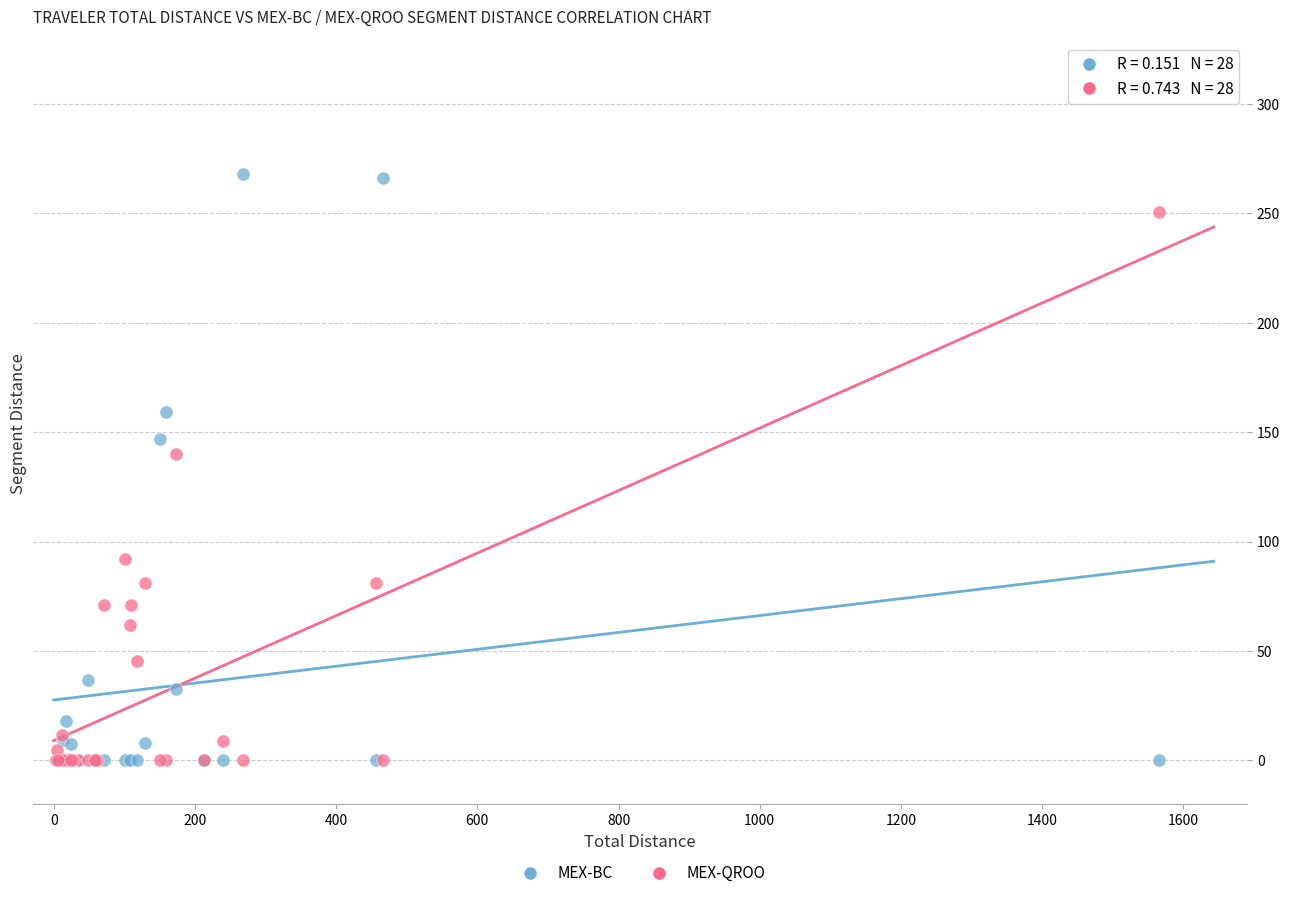

Across all series, what Y value is closest to 134?

140.1